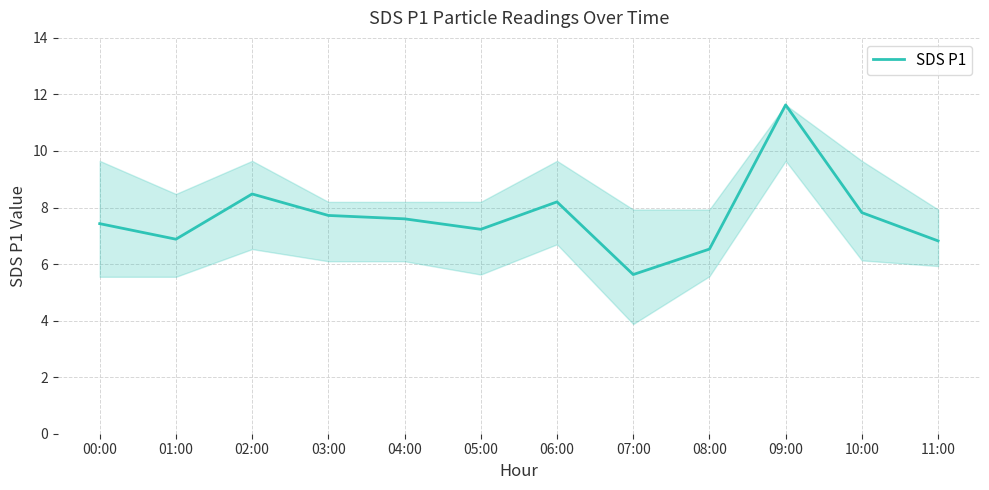

What is the change in value from 06:00 to 09:00?

+3.4